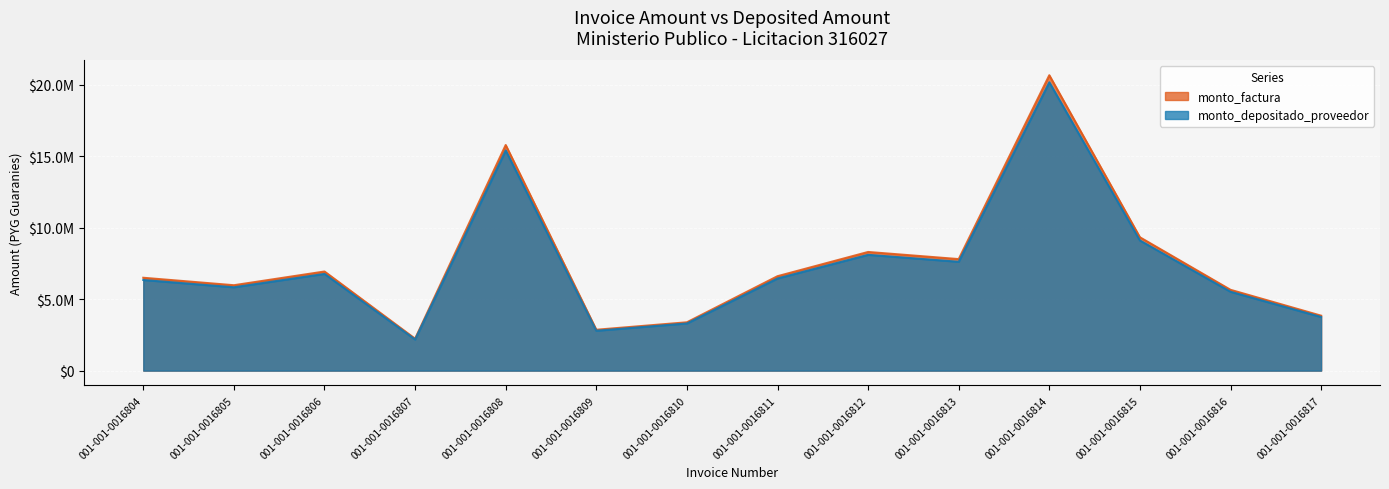

Does the chart display data point markers on the line(s)?

No